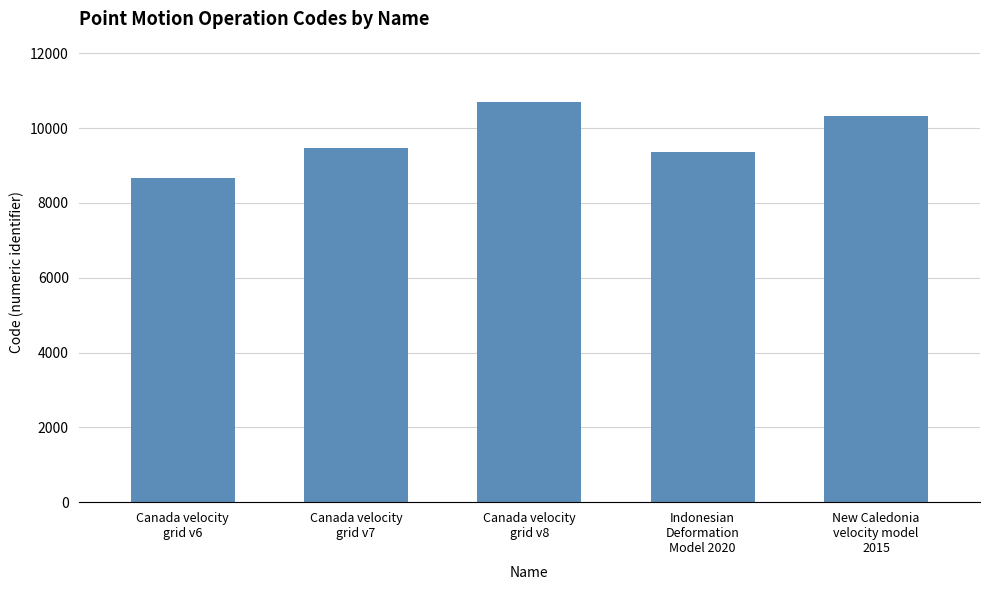

What is the minimum value shown in the chart?

8676